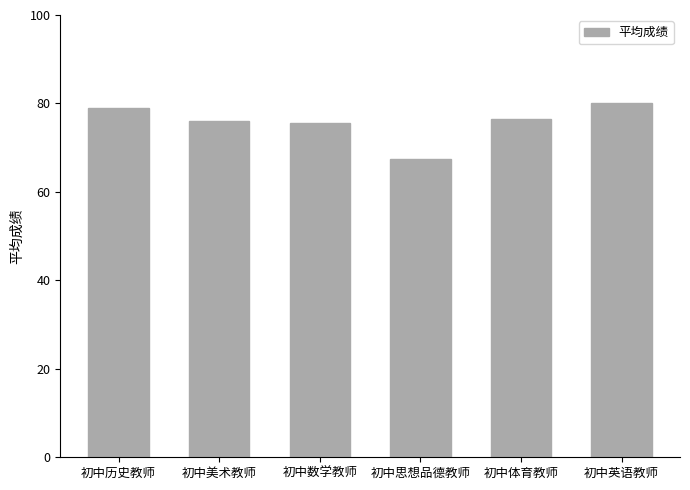

What is the greatest value displayed?

80.0